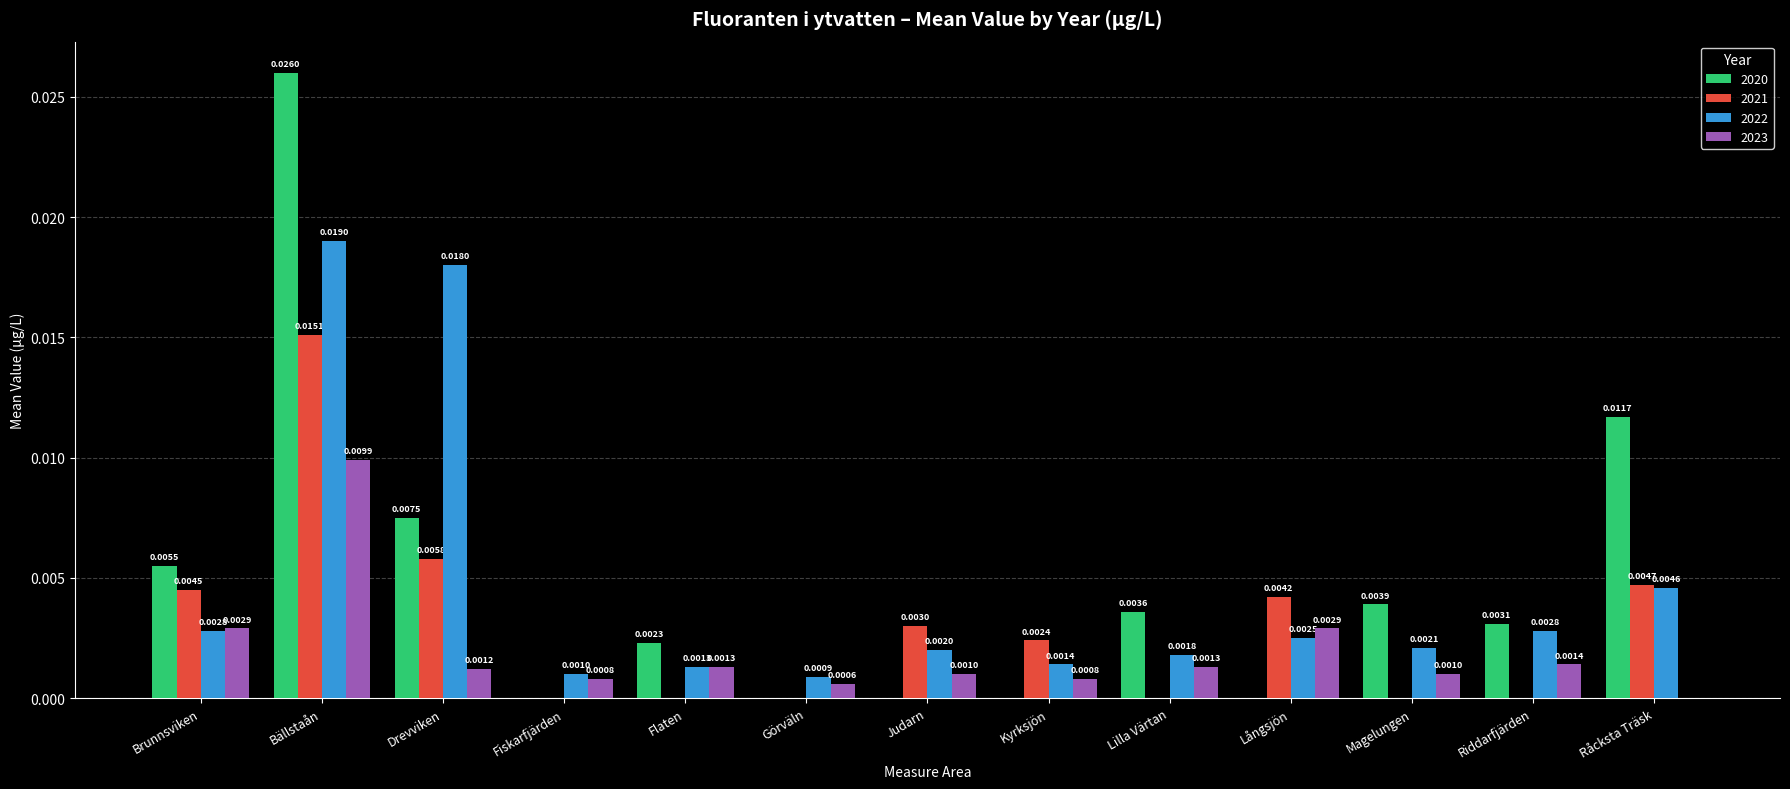

At which category is the sum across all series the highest?

Bällstaån